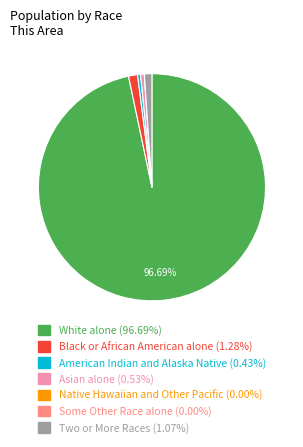

Do Asian alone (0.53%) and American Indian and Alaska Native (0.43%) together represent more than half of the pie?

No